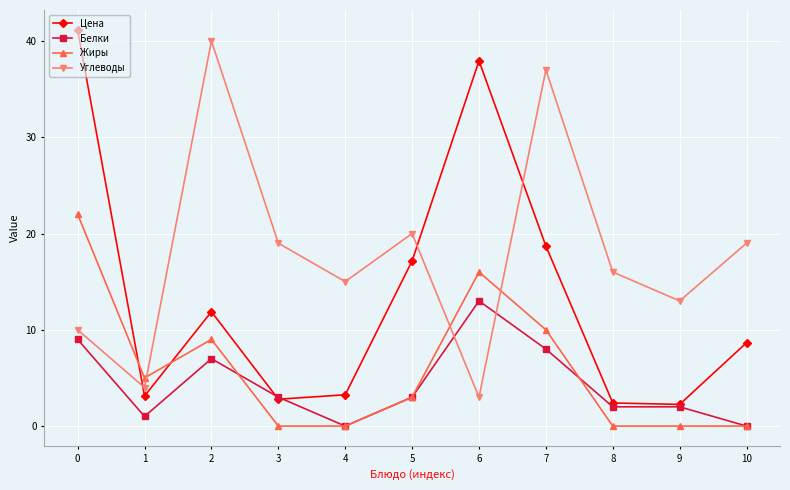

The value of Цена at 7 is 30.6. True or false?

False